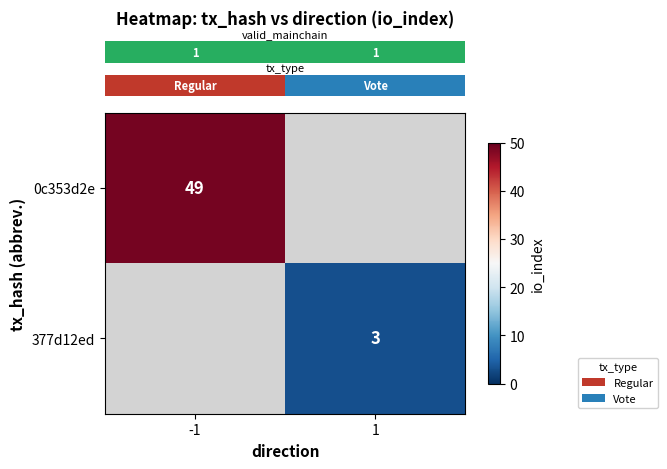

Is the value of row_0 at 1 greater than the value of row_1 at 1?

No